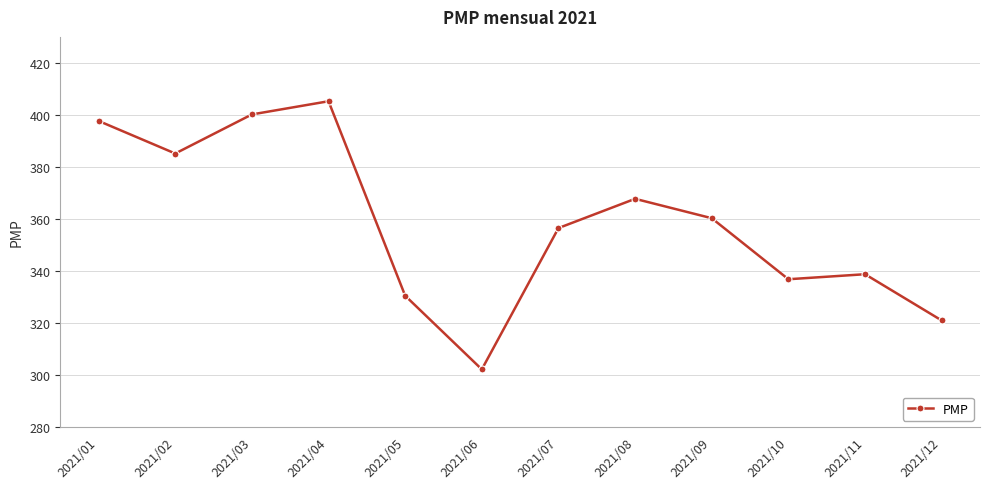

What is the ratio of the value at 2021/12 to the value at 2021/06?

1.1